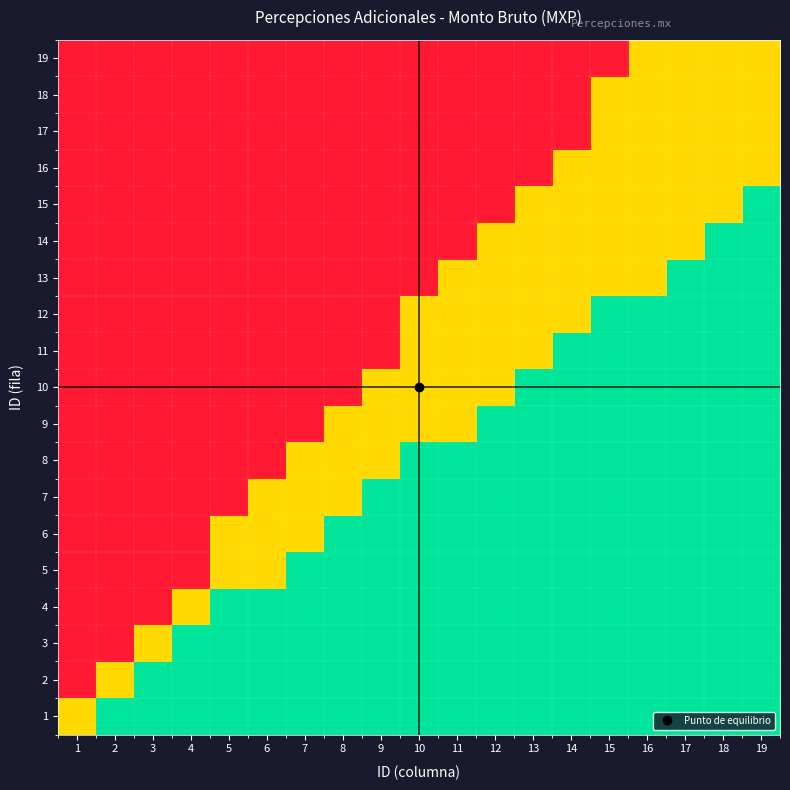

Rank the series by their maximum value, from lowest to highest.

16, 17, 18, 19, 1, 2, 3, 4, 5, 6, 7, 8, 9, 10, 11, 12, 13, 14, 15